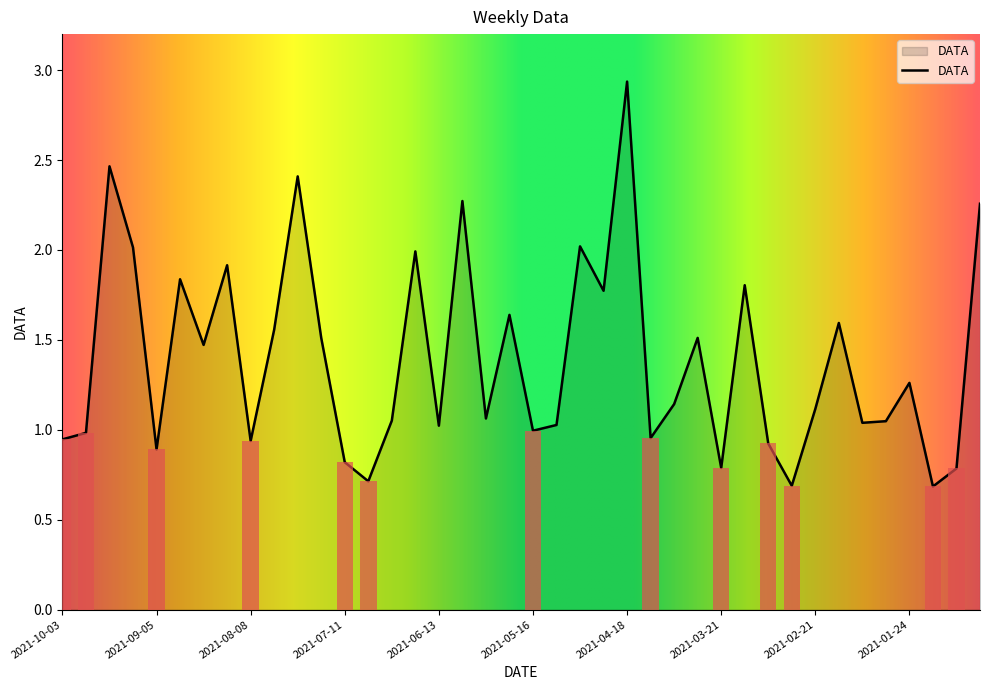

Which category has the lowest value across all series?

2021-01-17